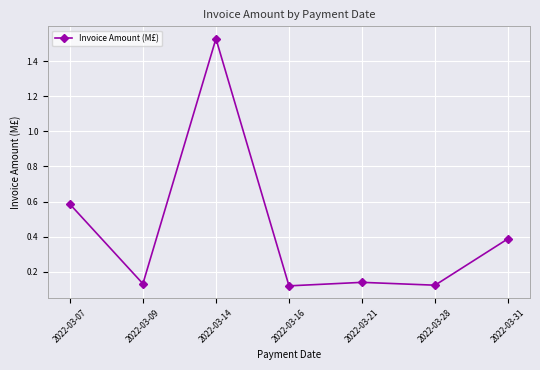

What is the change in value from 2022-03-07 to 2022-03-09?

-0.5